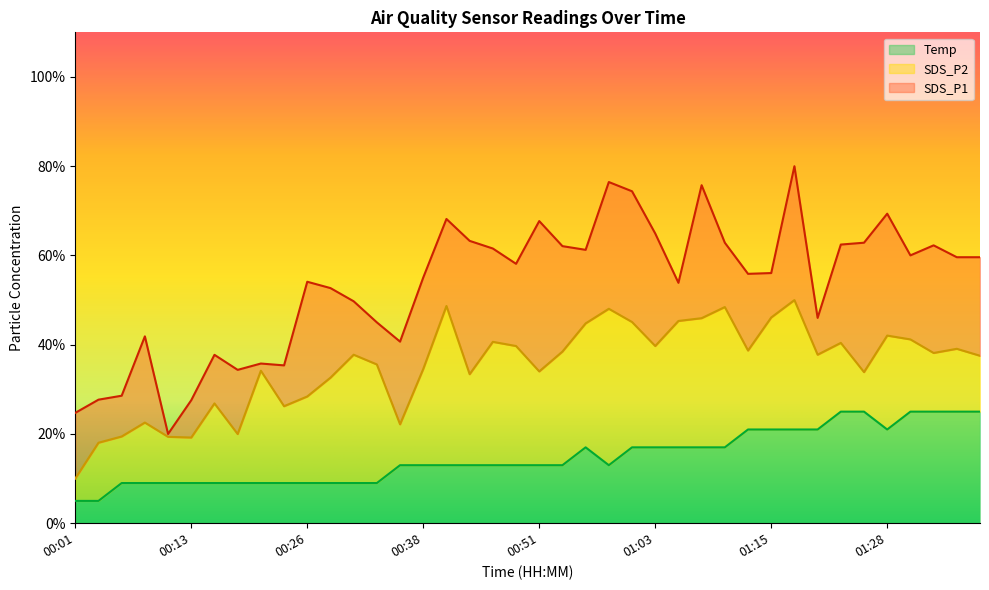

What is the value of the SDS_P2 point at the 39th from the left?

39.1